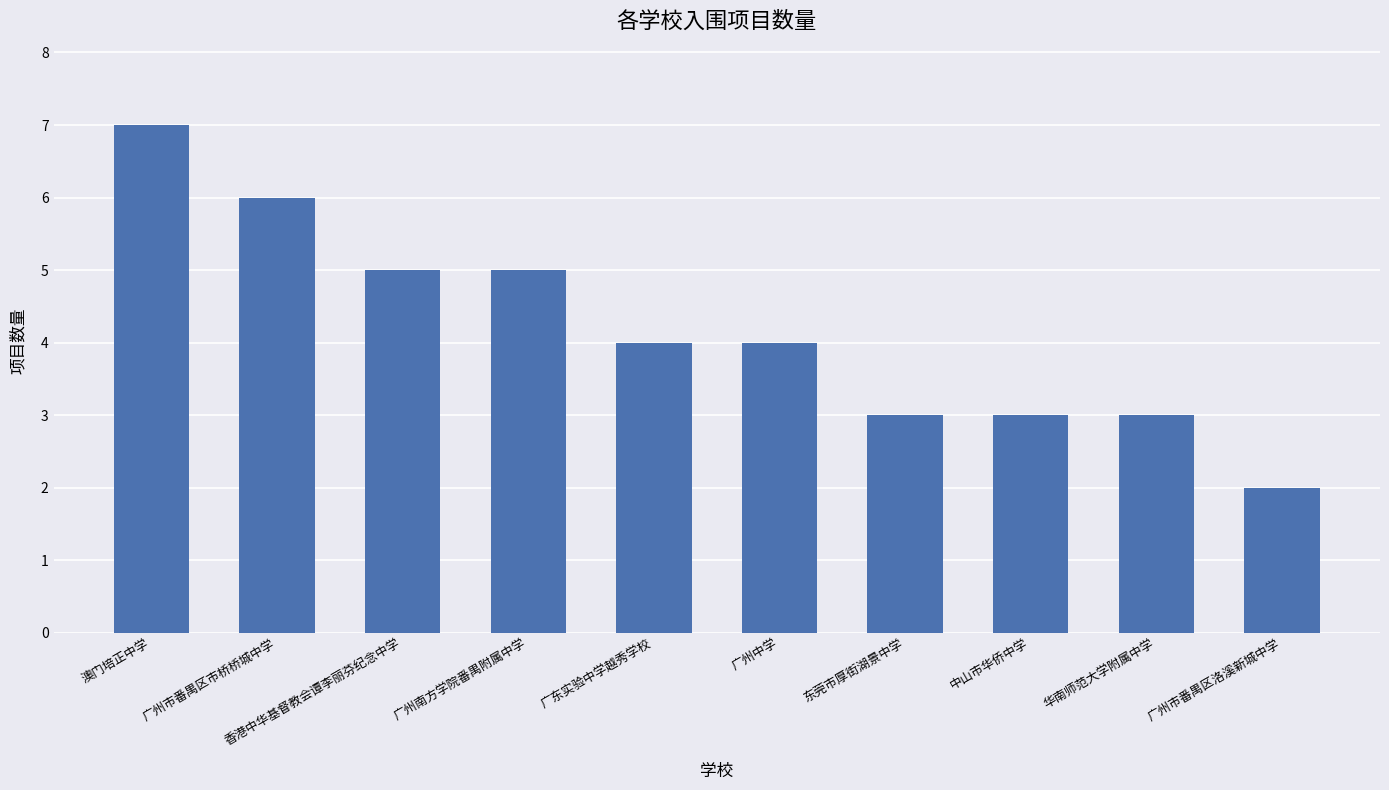

Reading left to right, list all the values displayed in this chart.

7	6	5	5	4	4	3	3	3	2